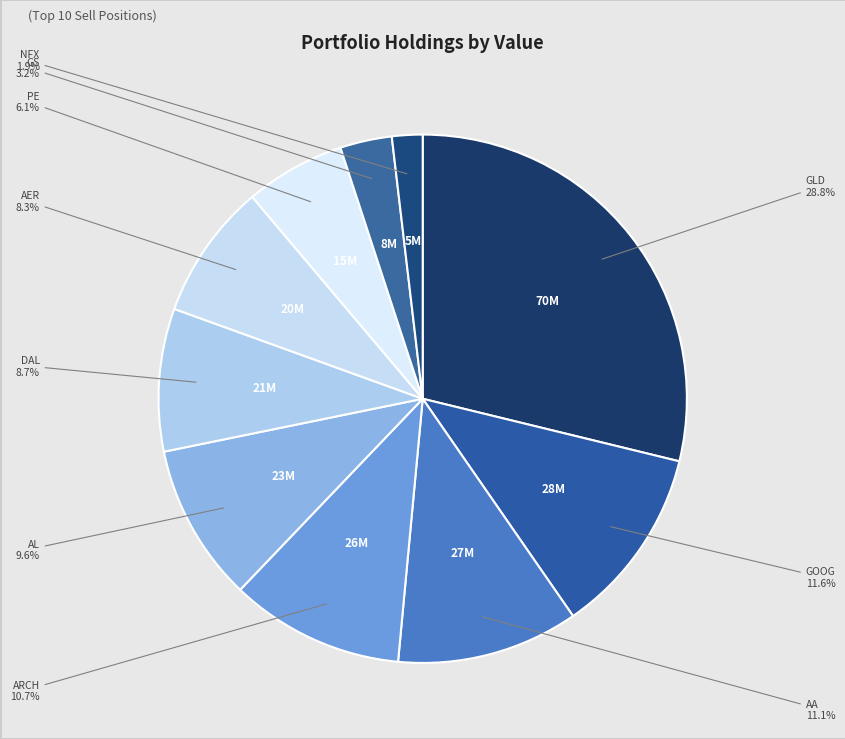

How many slices are in this pie chart?

10